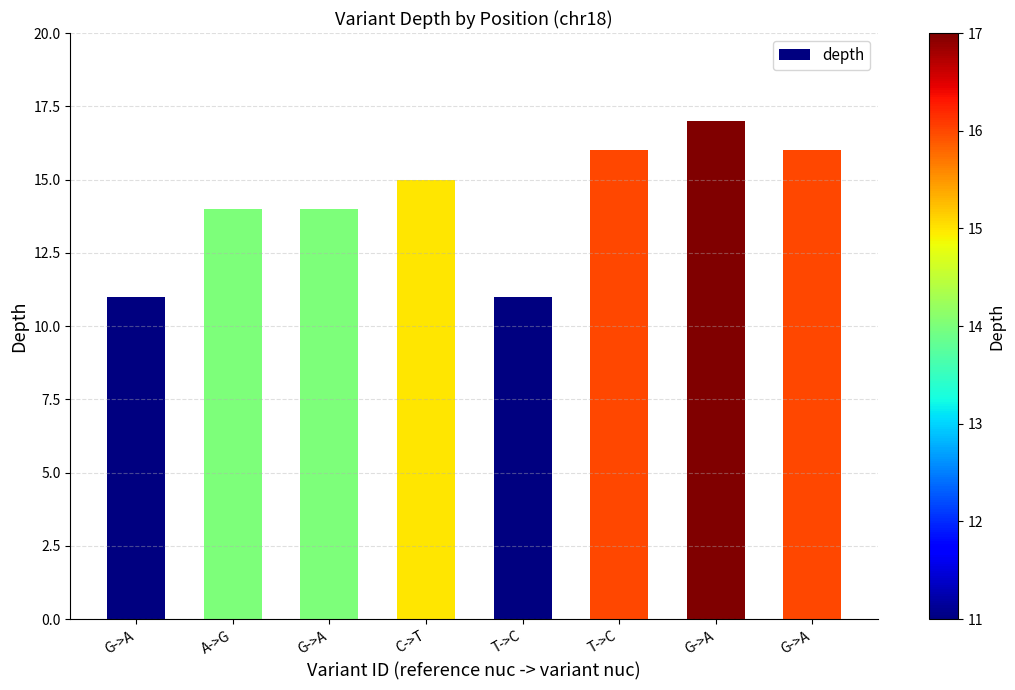

How many data points are less than 15?

4